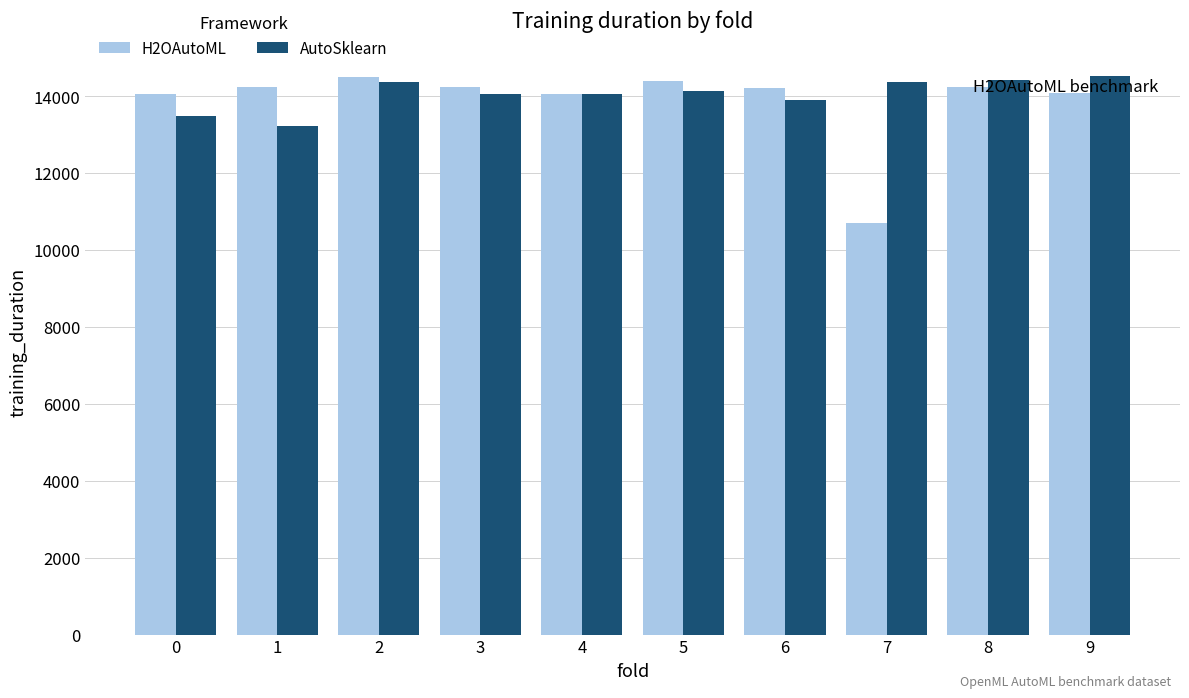

What is the approximate value of AutoSklearn at 4?

14051.0